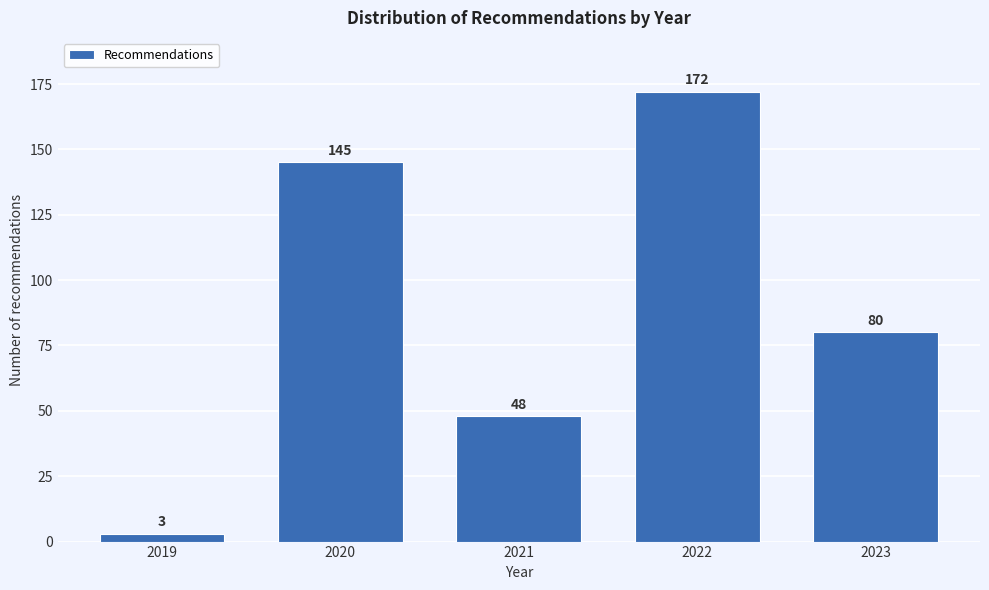

Reading left to right, extract all data points from this chart.

3	145	48	172	80